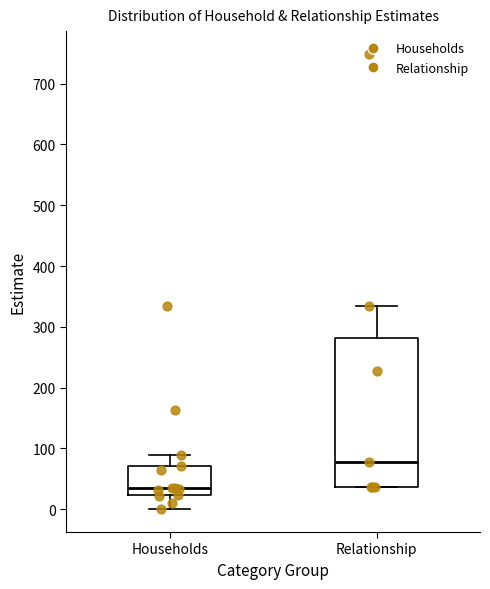

Which box has the highest median line?

Relationship